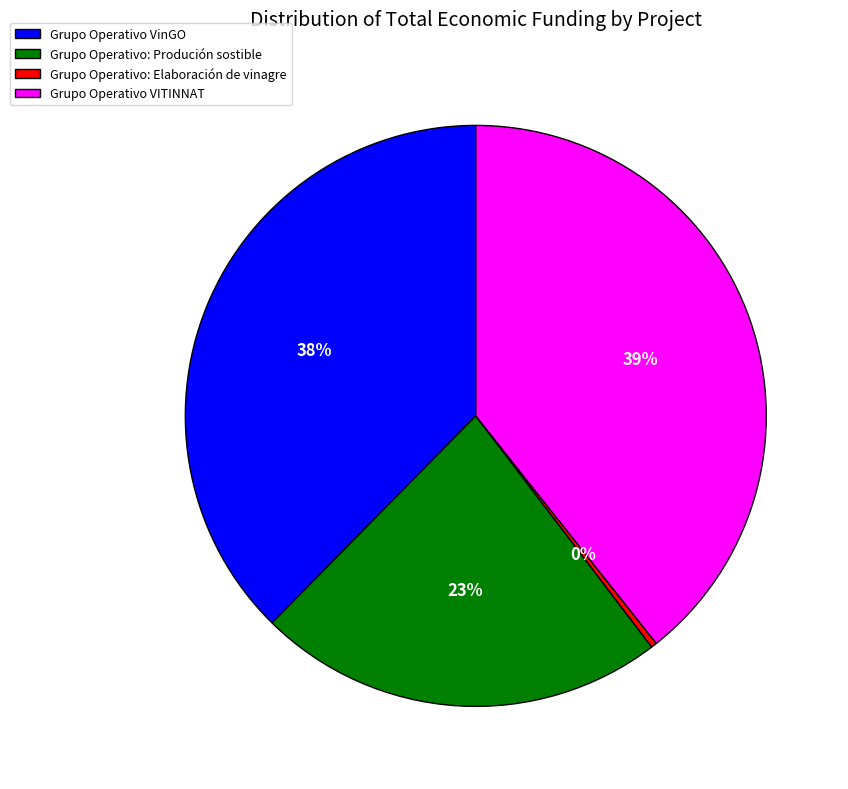

Do Grupo Operativo VITINNAT and Grupo Operativo: Elaboración de vinagre together represent more than half of the pie?

No